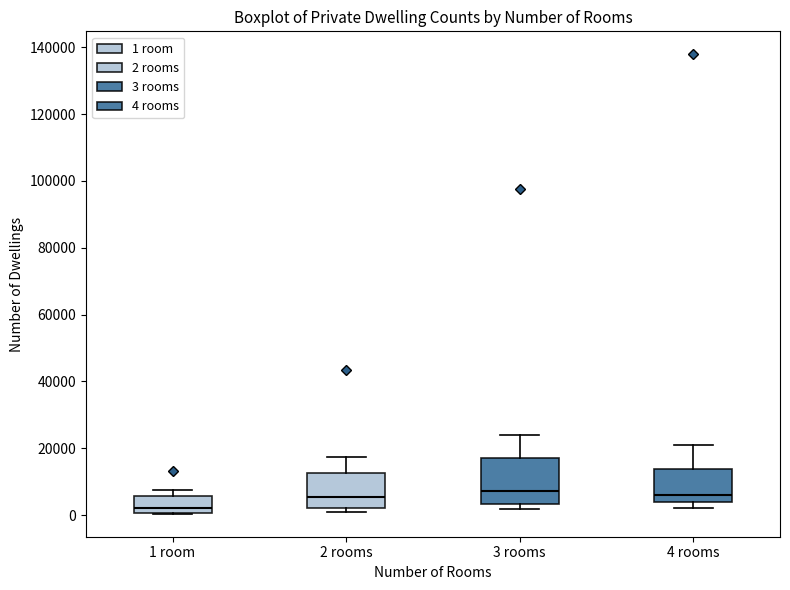

Where does the median line of the box for 2 rooms sit on the y-axis? The values are not printed on the chart, so give them approximately, as read against the axis.

6000